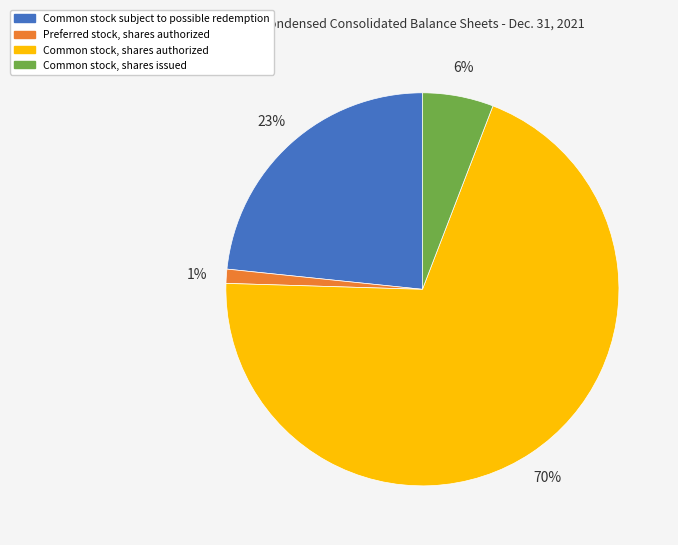

True or false: Preferred stock, shares authorized accounts for 1% of the total.

True